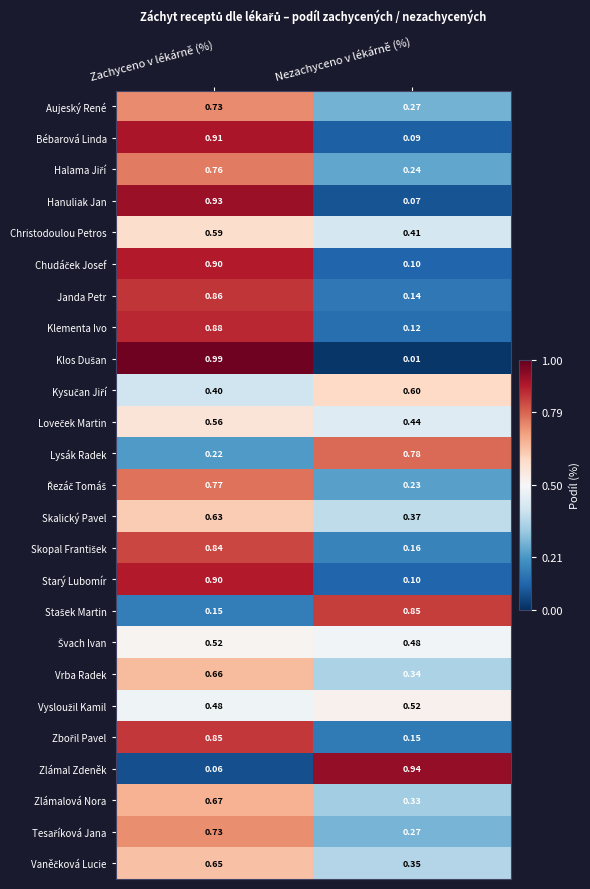

At which category is the sum across all series the highest?

Zachyceno v lékárně (%)